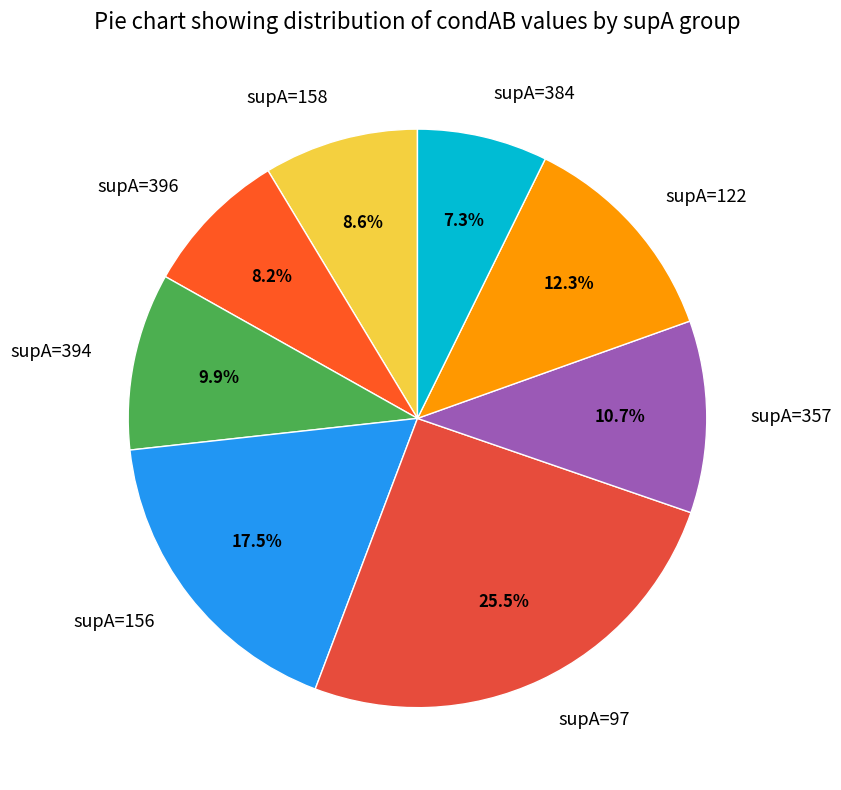

Which slice is the smallest?

supA=384